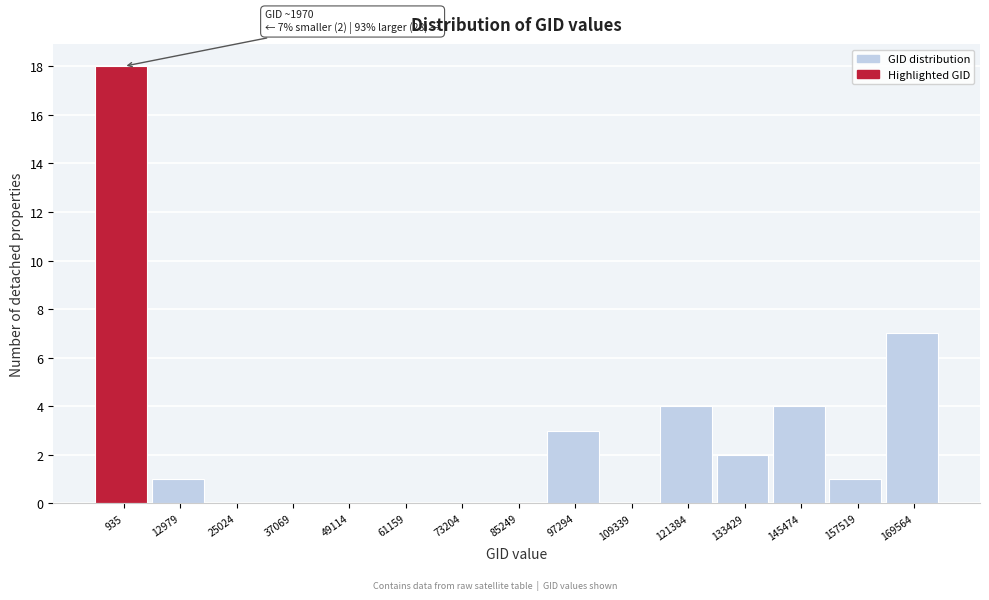

Reading right to left, extract all data points from this chart.

169564=7	157519=1	145474=4	133429=2	121384=4	109339=0	97294=3	85249=0	73204=0	61159=0	49114=0	37069=0	25024=0	12979=1	935=18